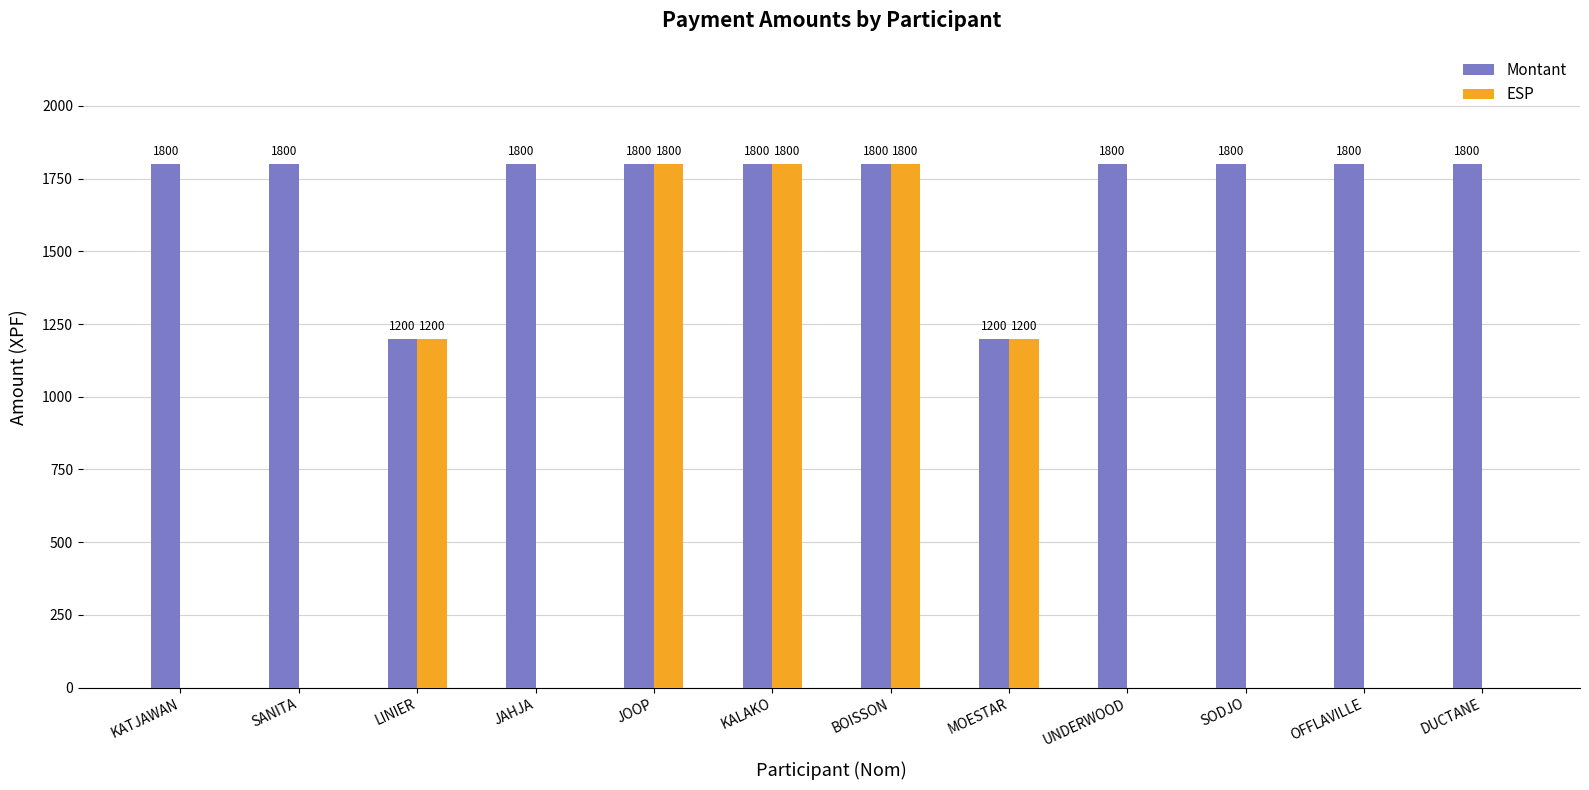

What value does the Montant series have at KATJAWAN, to the nearest 50?

1800